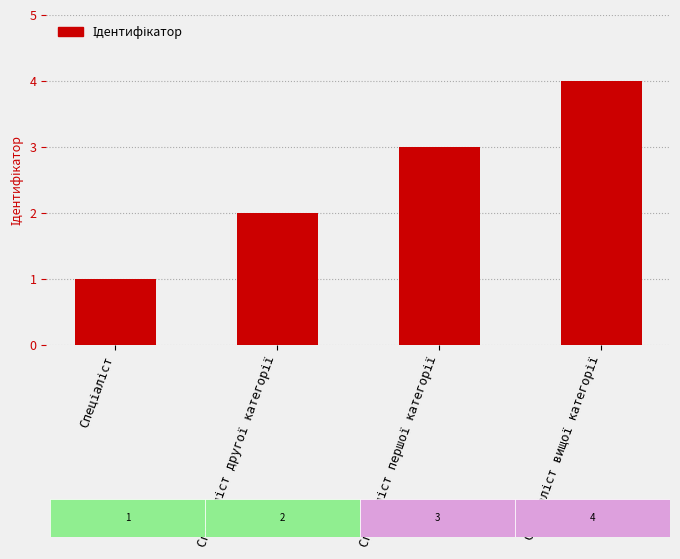

What is the difference between the maximum and minimum values?

3